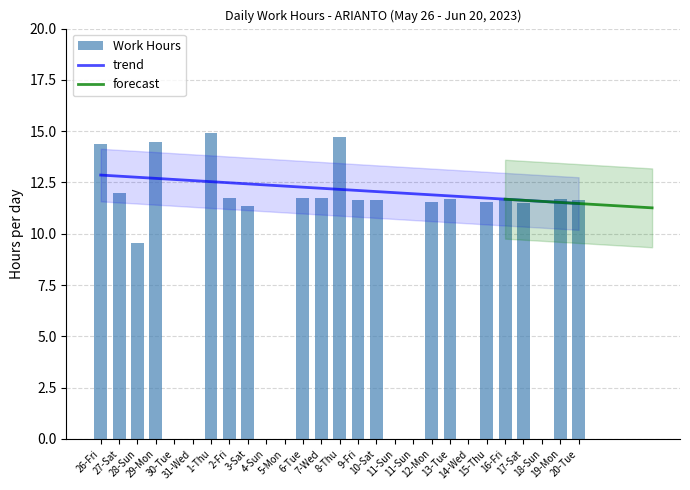

How many values are above zero?

19